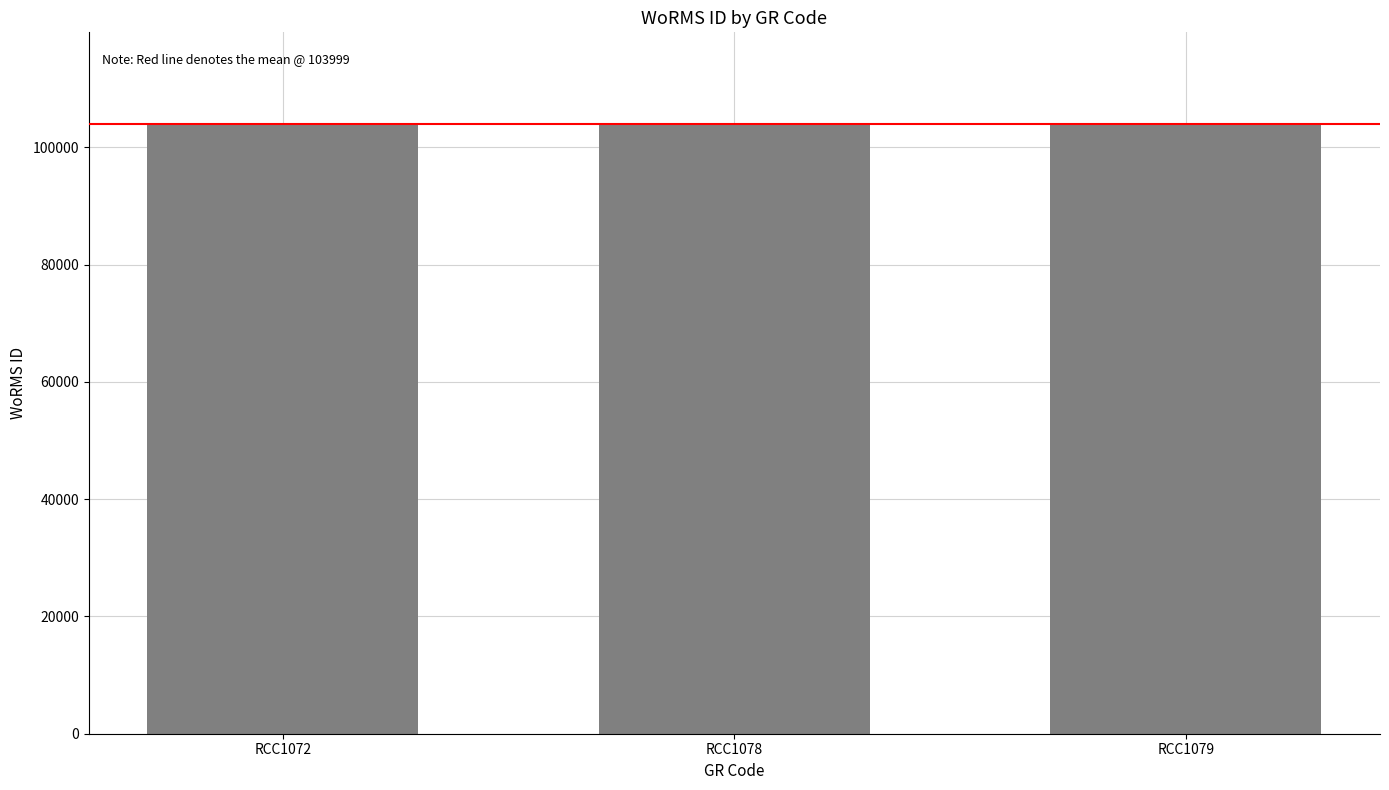

What is the sum of all values?

311998